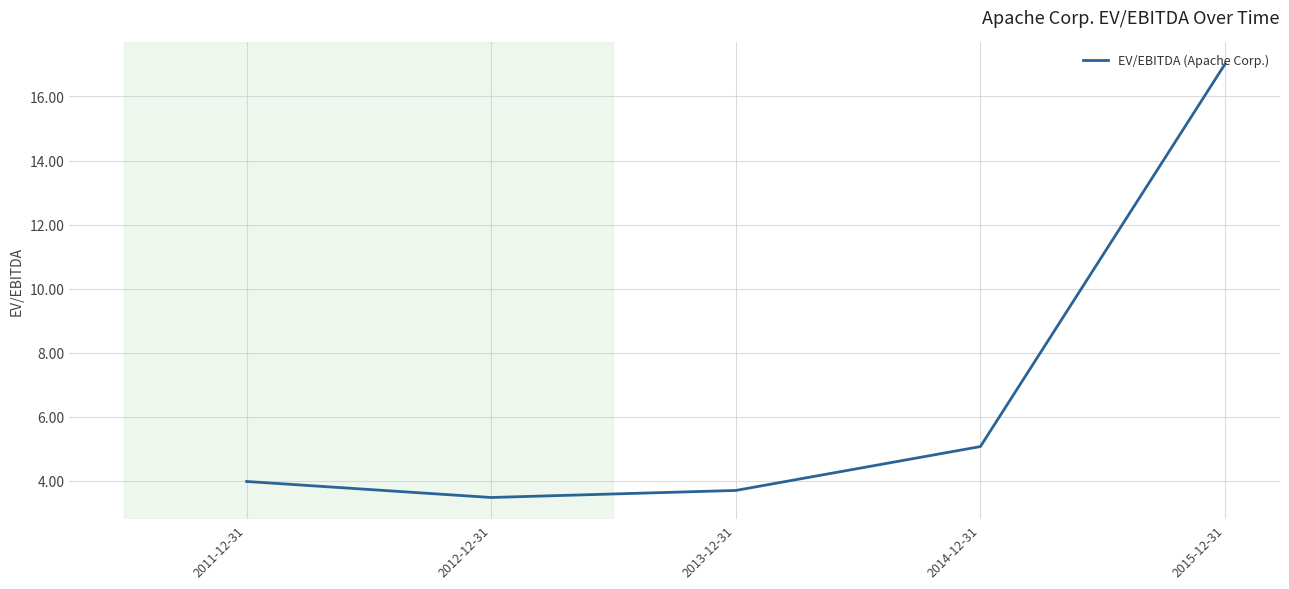

What is the ratio of the value at 2012-12-31 to the value at 2011-12-31?

0.9